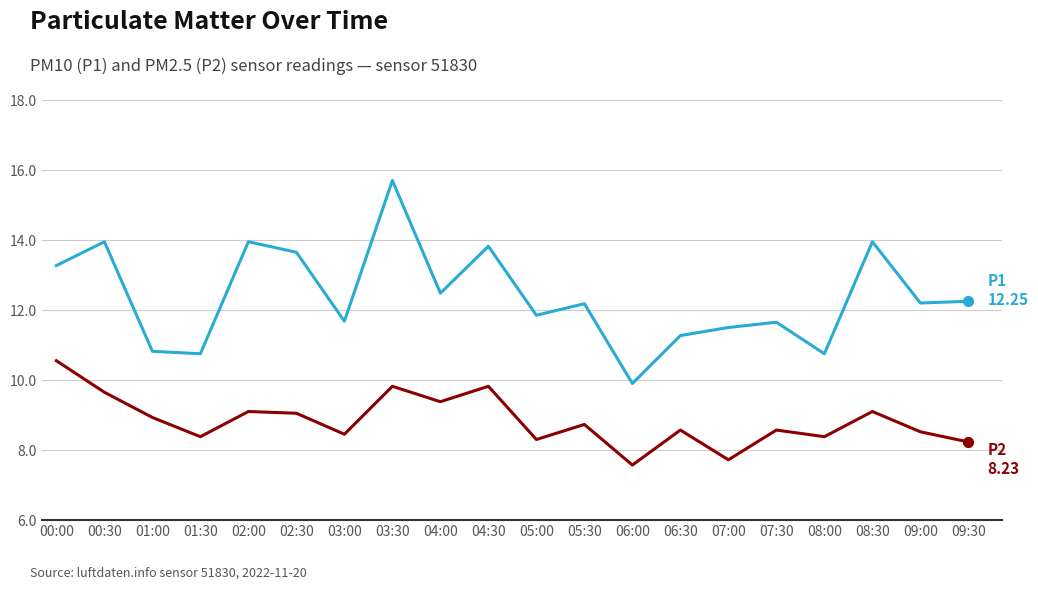

At which category is the sum across all series the highest?

03:30